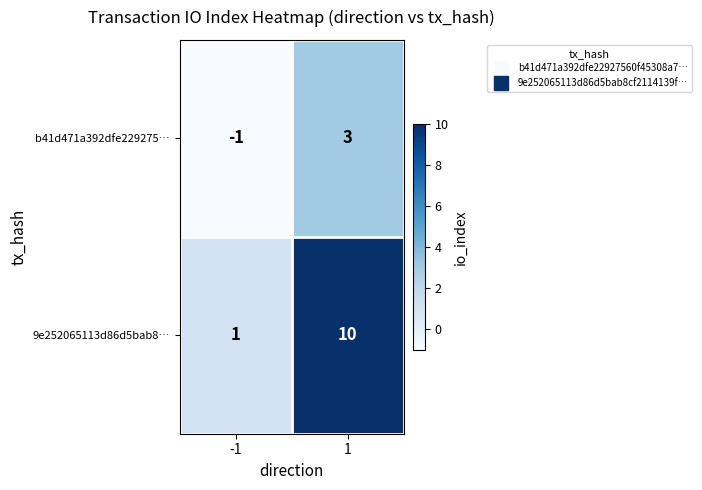

Reading left to right, transcribe all the data shown in this chart.

b41d471a392dfe229275…: -1=-1	1=3
9e252065113d86d5bab8…: -1=1	1=10